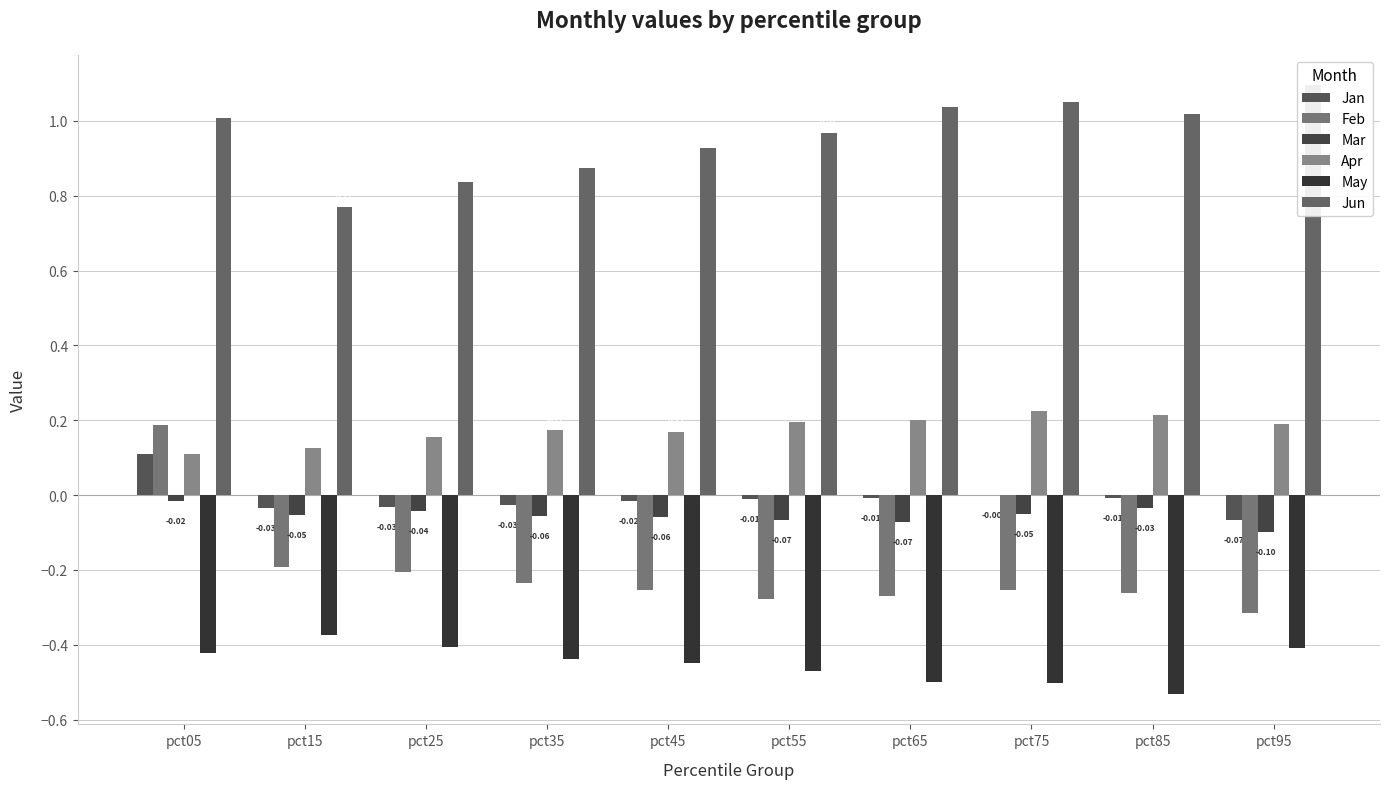

At how many categories does at least one series exceed 0?

10